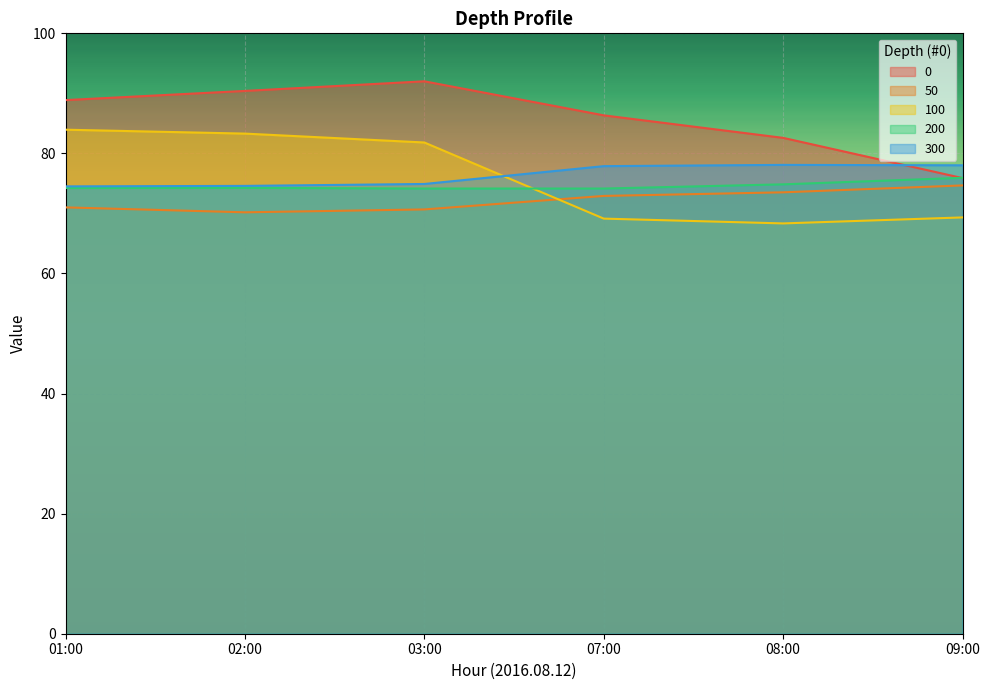

What is the greatest value displayed?

92.0